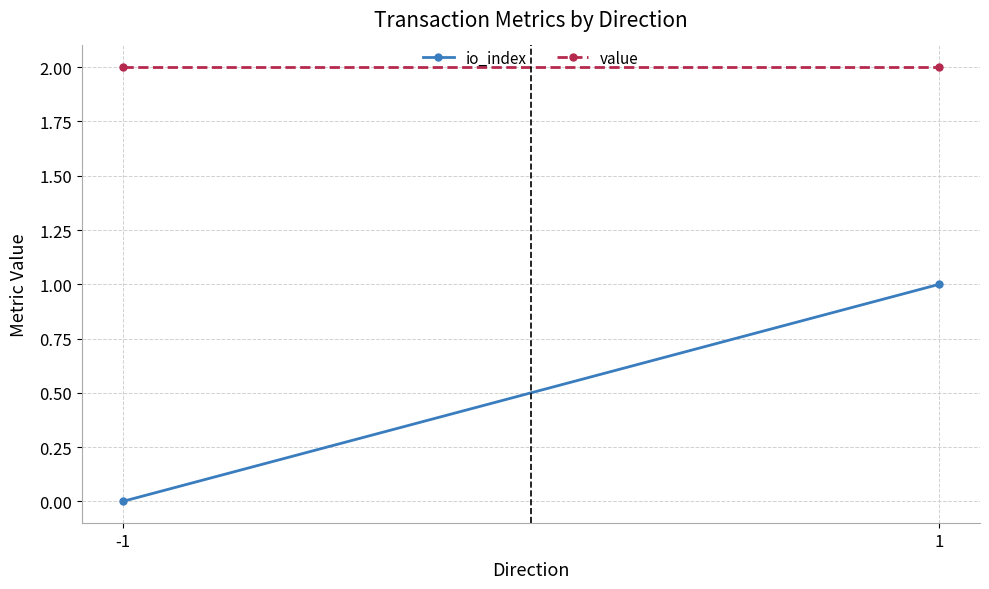

Reading right to left, transcribe all the data shown in this chart.

io_index: 1.0	0.0
value: 2.0	2.0